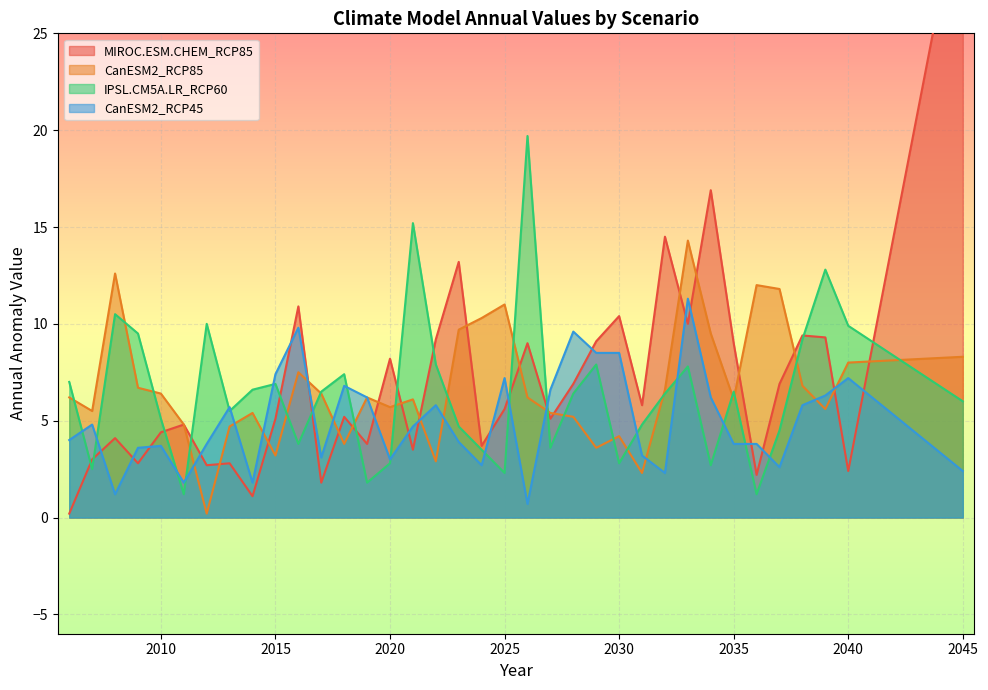

True or false: CanESM2_RCP85 has a value of 6.1 at 2035.

True